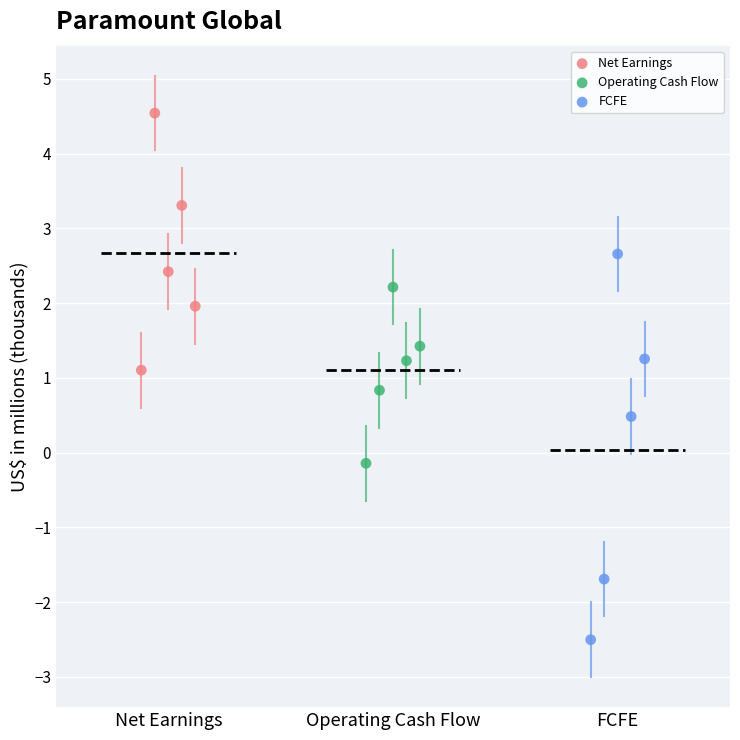

Which series contains the lowest Y value?

FCFE